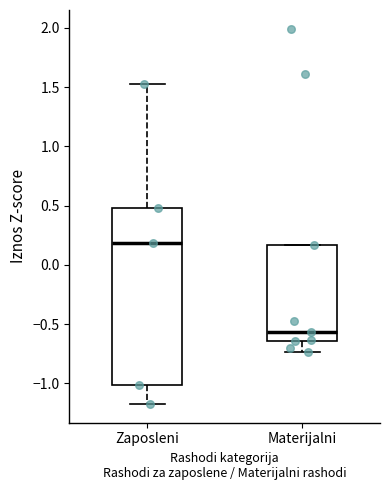

Reading left to right, transcribe this box plot: for each box, give where its median line is, the range the box spans, and where its two whiskers end, as read against the y-axis. The values are not printed on the chart, so give them approximately, as read against the axis.

Zaposleni: median 0.20, box -1.00 to 0.50, whiskers -1.15 to 1.50
Materijalni: median -0.55, box -0.65 to 0.15, whiskers -0.75 to 0.15